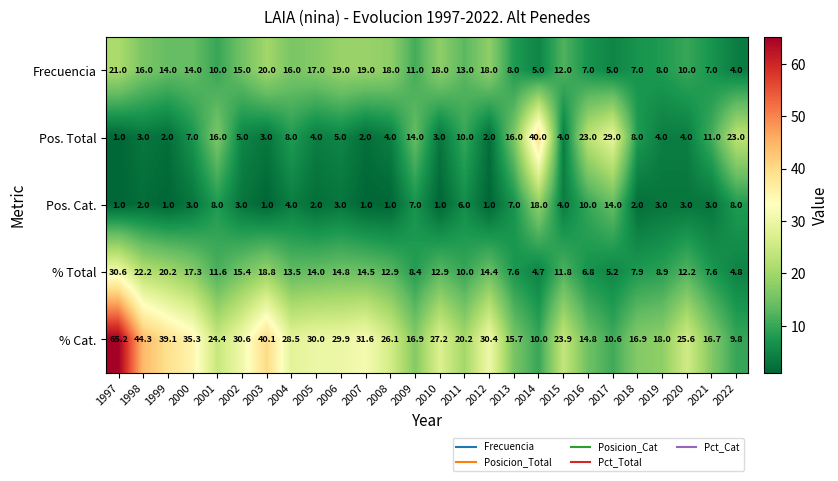

Read the % Cat. value at 2011.

20.2